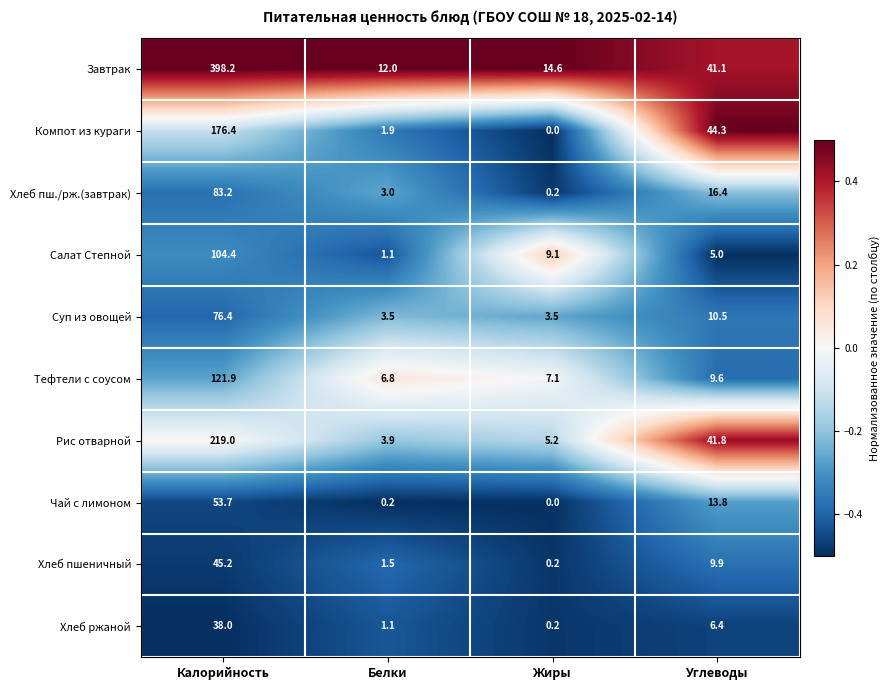

Which series has the largest range (max minus min)?

Завтрак